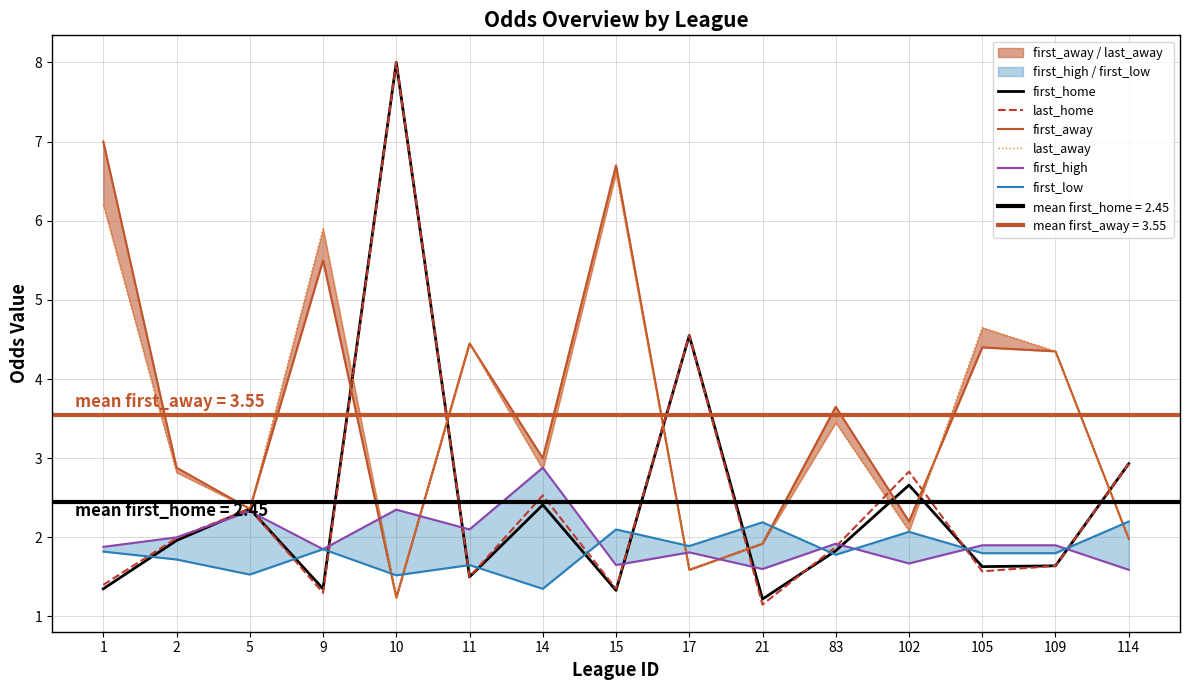

What is the average value of the first_away series?

3.5